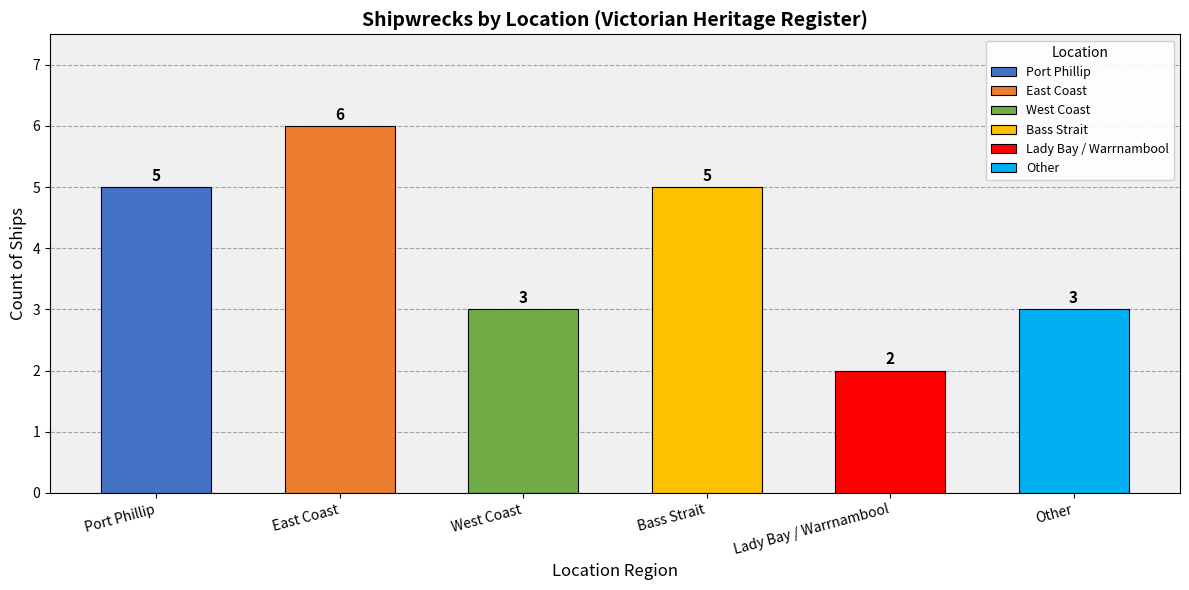

Reading right to left, transcribe all the data shown in this chart.

Other=3	Lady Bay / Warrnambool=2	Bass Strait=5	West Coast=3	East Coast=6	Port Phillip=5